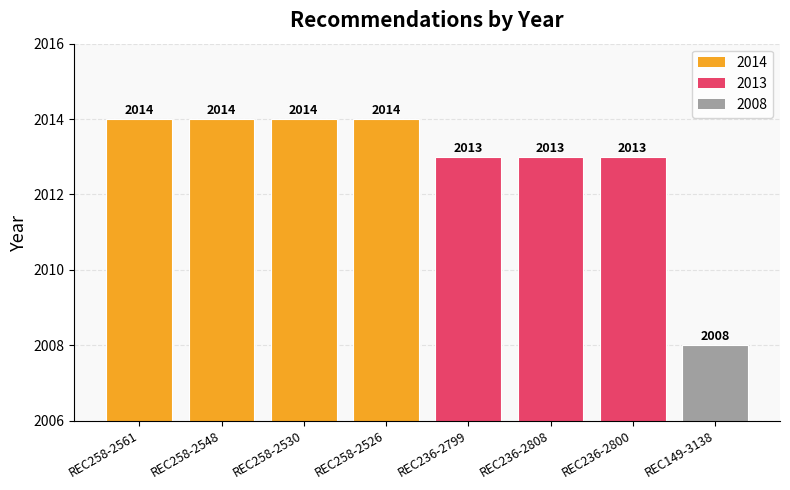

What is the label of the 1st bar from the right?

REC149-3138